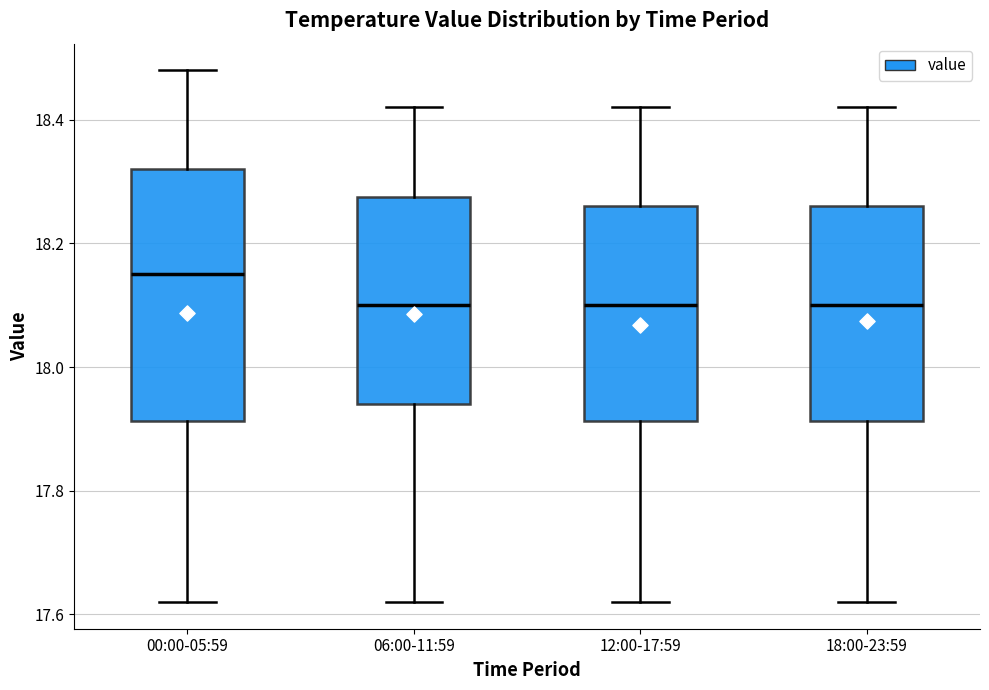

Which box's median line is the highest?

00:00-05:59